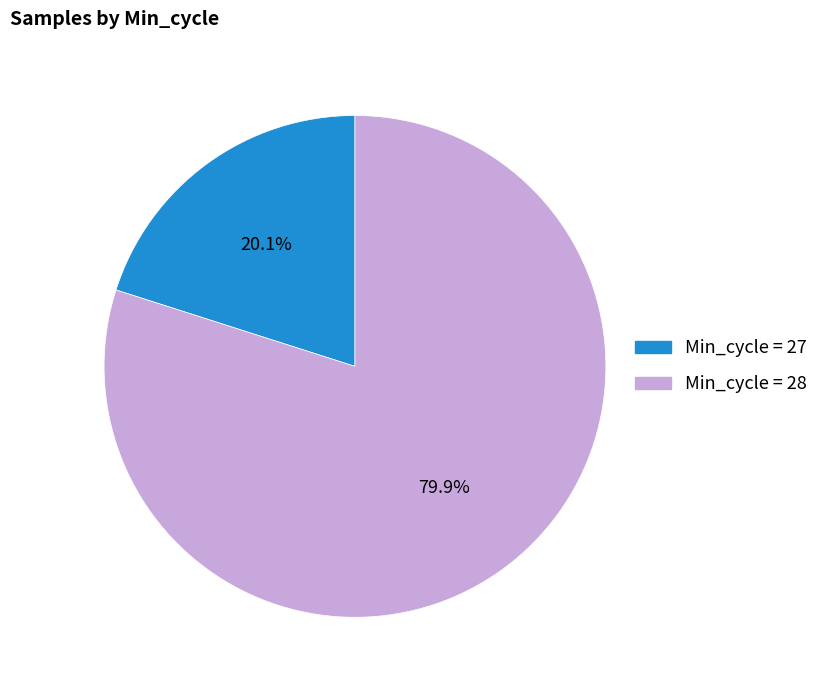

To the nearest percent, what is the average slice percentage?

50%